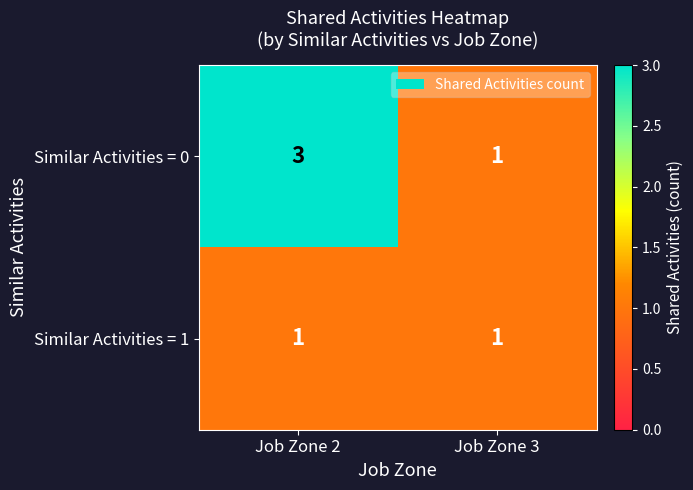

What is the total value across all series at Job Zone 3?

2